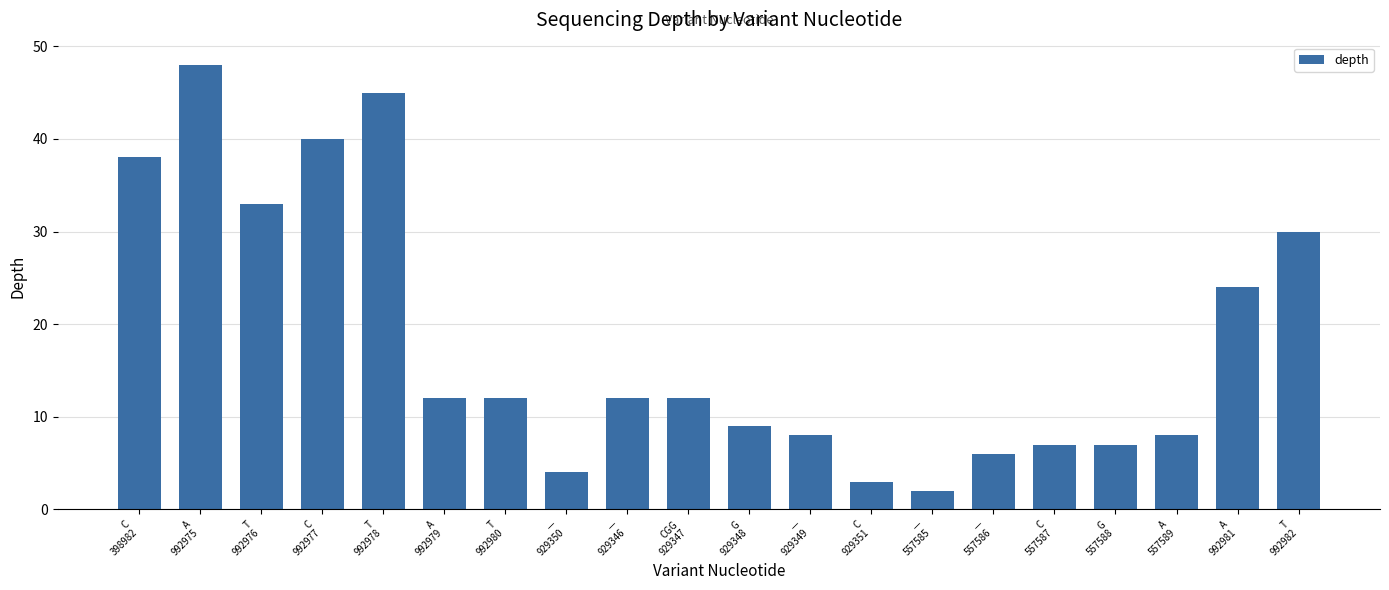

Which label corresponds to the smallest value in the chart?

—
557585